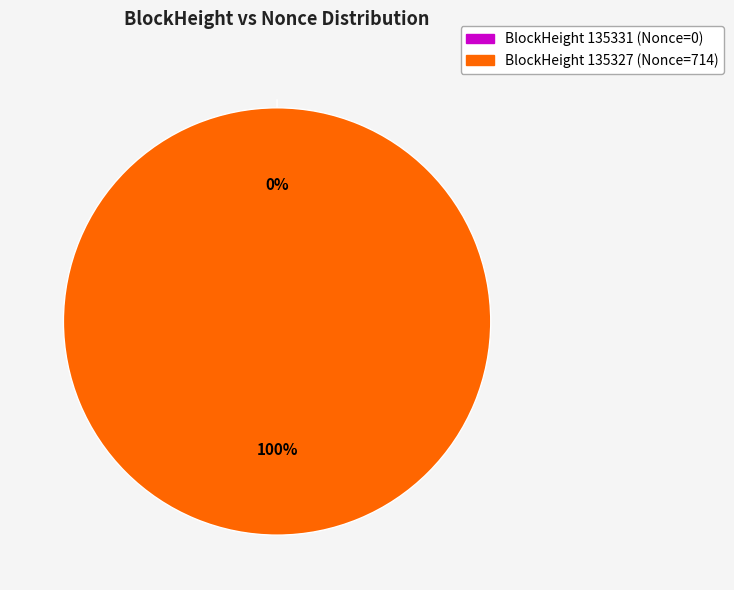

Is it true that 135327 is 93% of the pie?

False